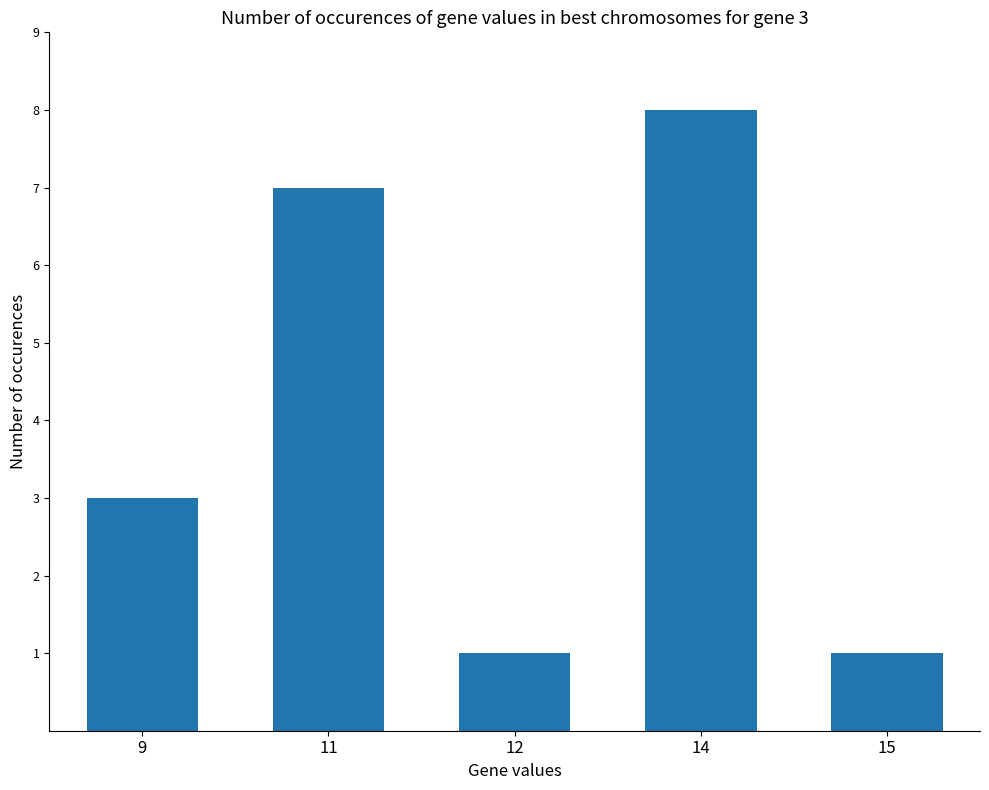

Does the chart contain any negative values?

No